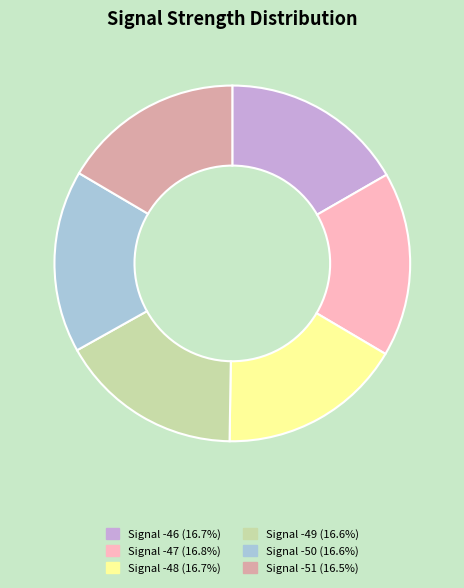

Is there a majority slice in this chart?

No